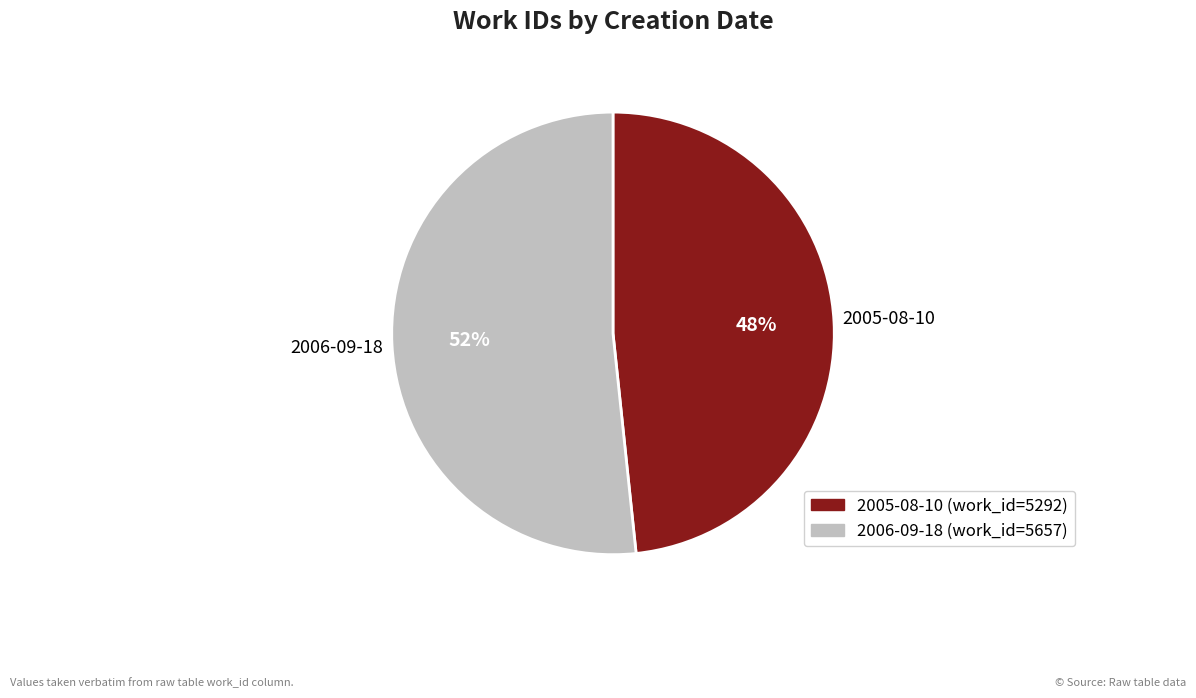

Combined, do 2006-09-18 (work_id=5657) and 2005-08-10 (work_id=5292) account for over 50%?

Yes